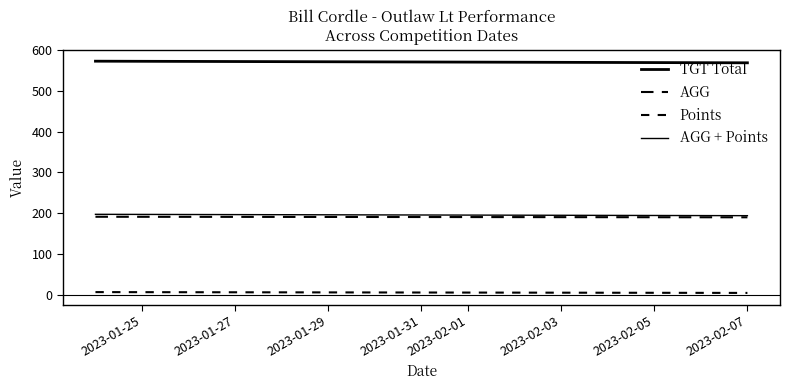

Does the chart have visible grid lines?

No